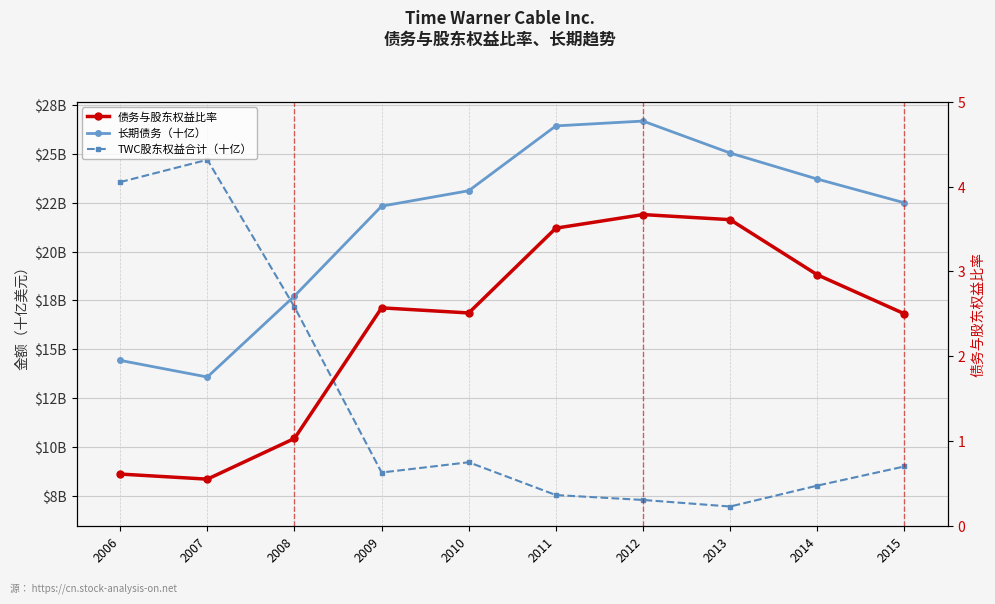

Which label corresponds to the smallest value in the chart?

2007